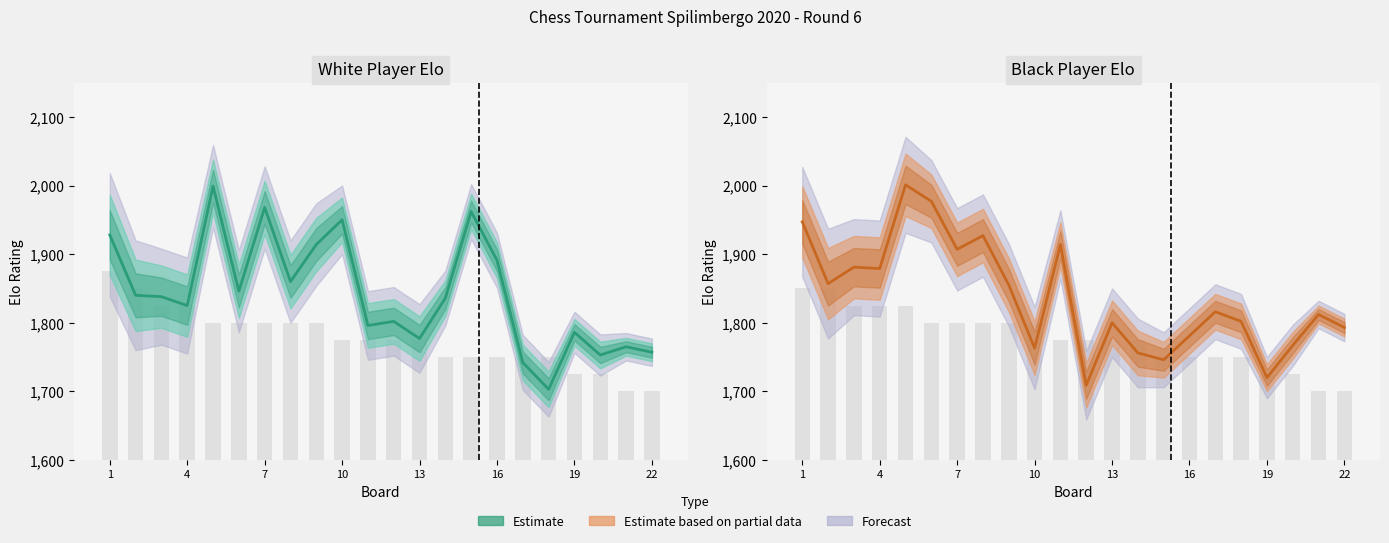

The White Elo series shows 1025 at 5. True or false?

False